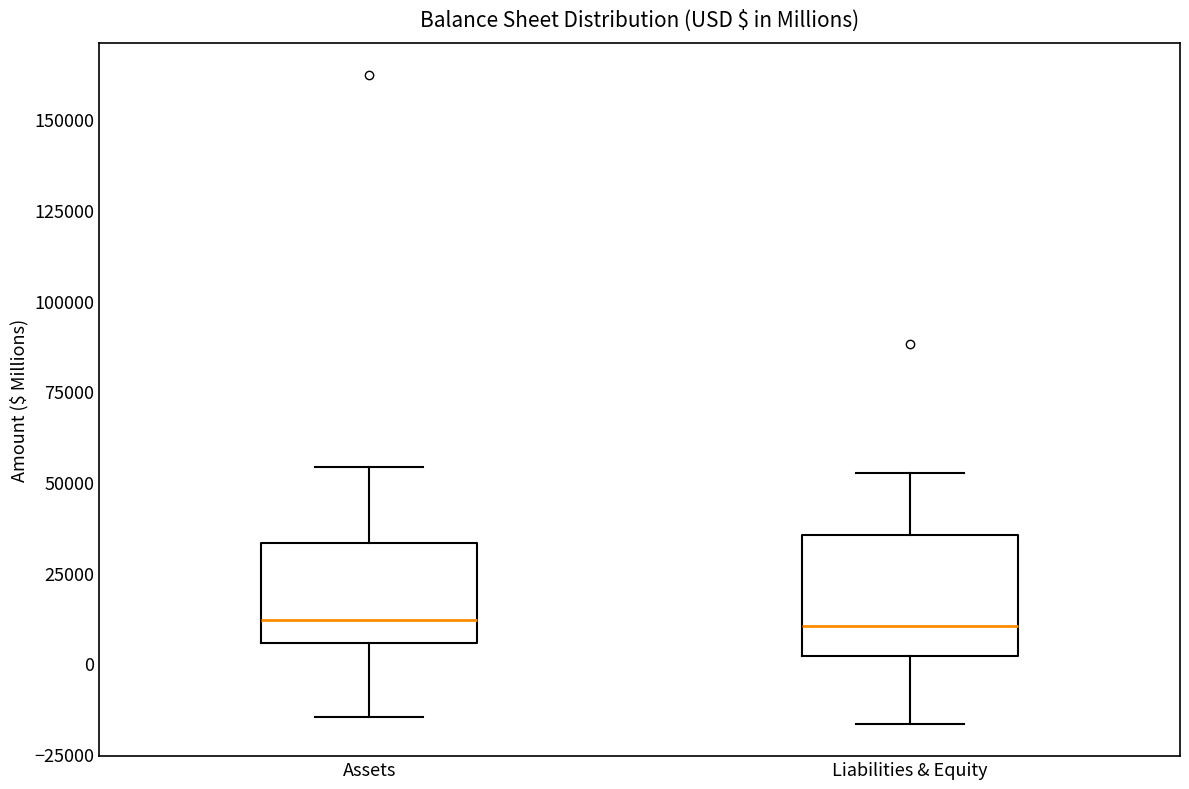

Which box is the tallest, from its lower edge to its upper edge?

Liabilities & Equity